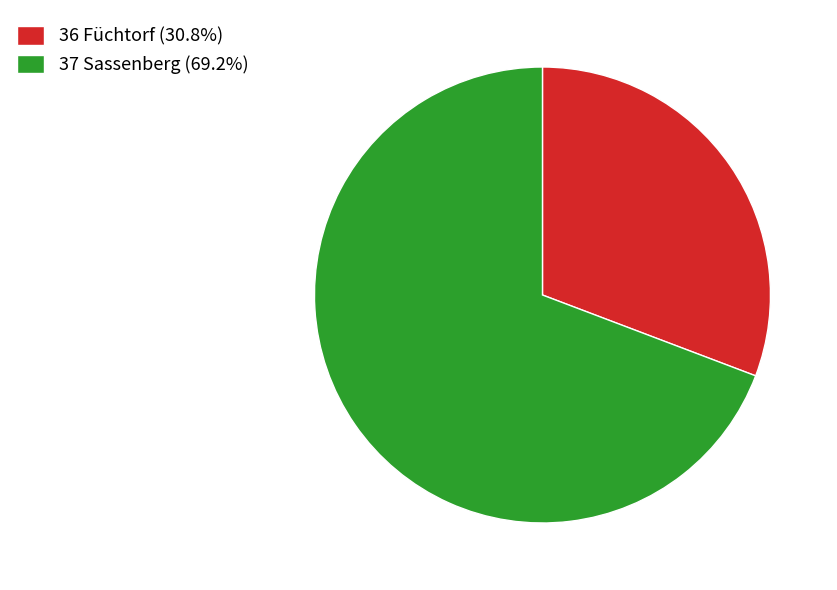

Which category accounts for the majority?

37 Sassenberg